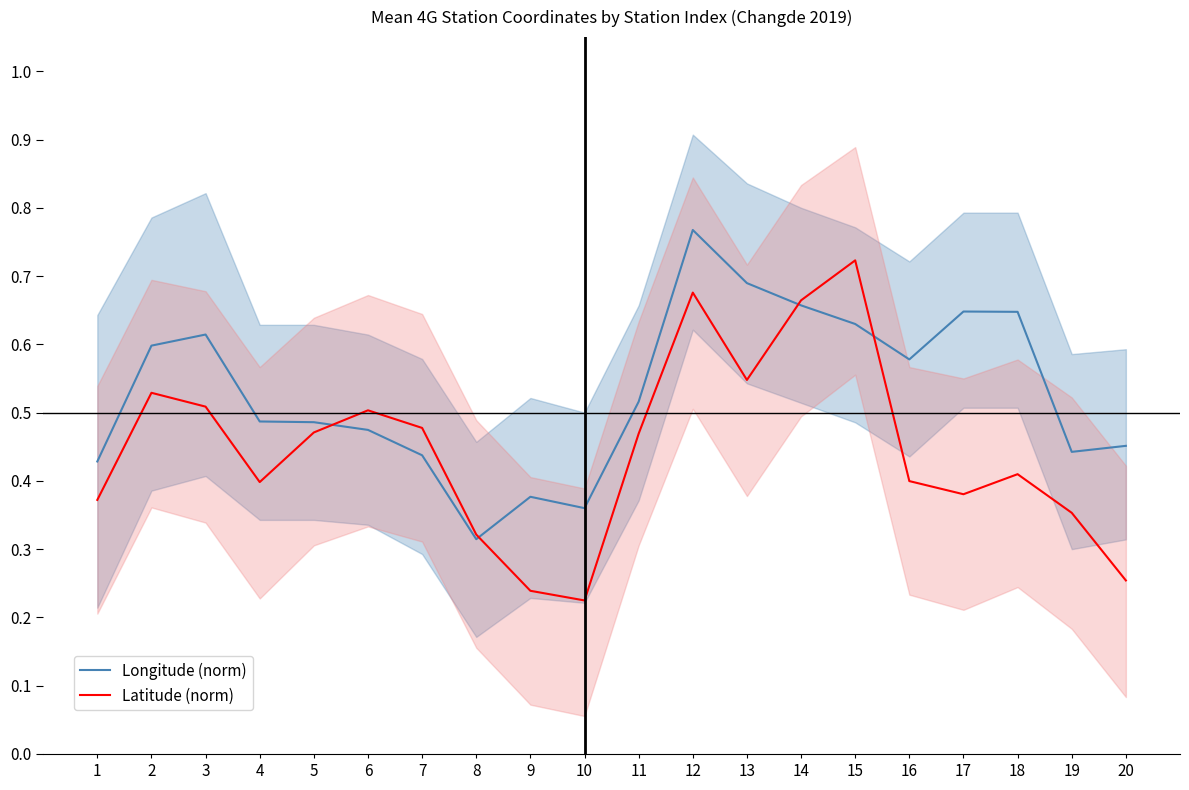

True or false: Latitude (norm) has a value of 0.8 at 7.

False